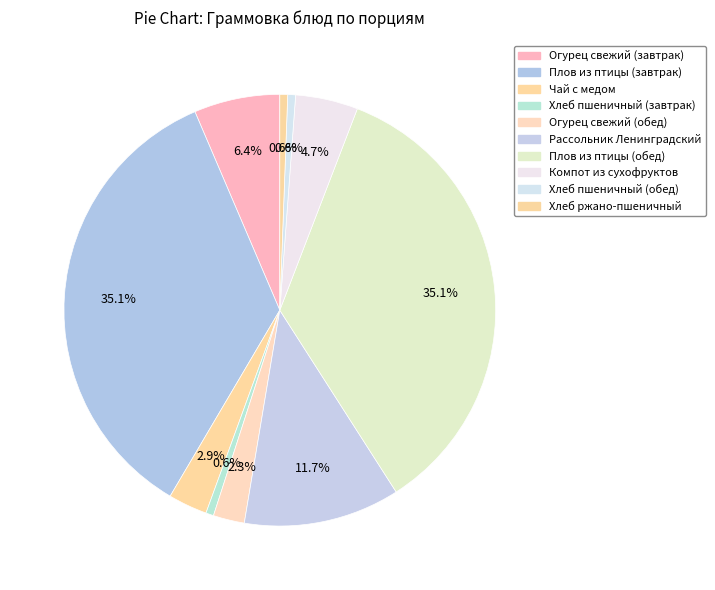

Rank the categories by value from highest to lowest.

Плов из птицы (завтрак), Плов из птицы (обед), Рассольник Ленинградский, Огурец свежий (завтрак), Компот из сухофруктов, Чай с медом, Огурец свежий (обед), Хлеб пшеничный (завтрак), Хлеб пшеничный (обед), Хлеб ржано-пшеничный